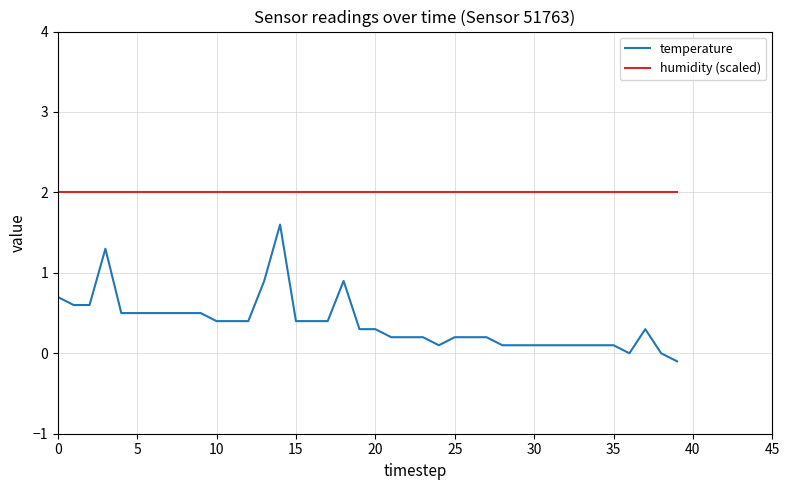

Which series has the widest spread of values?

temperature